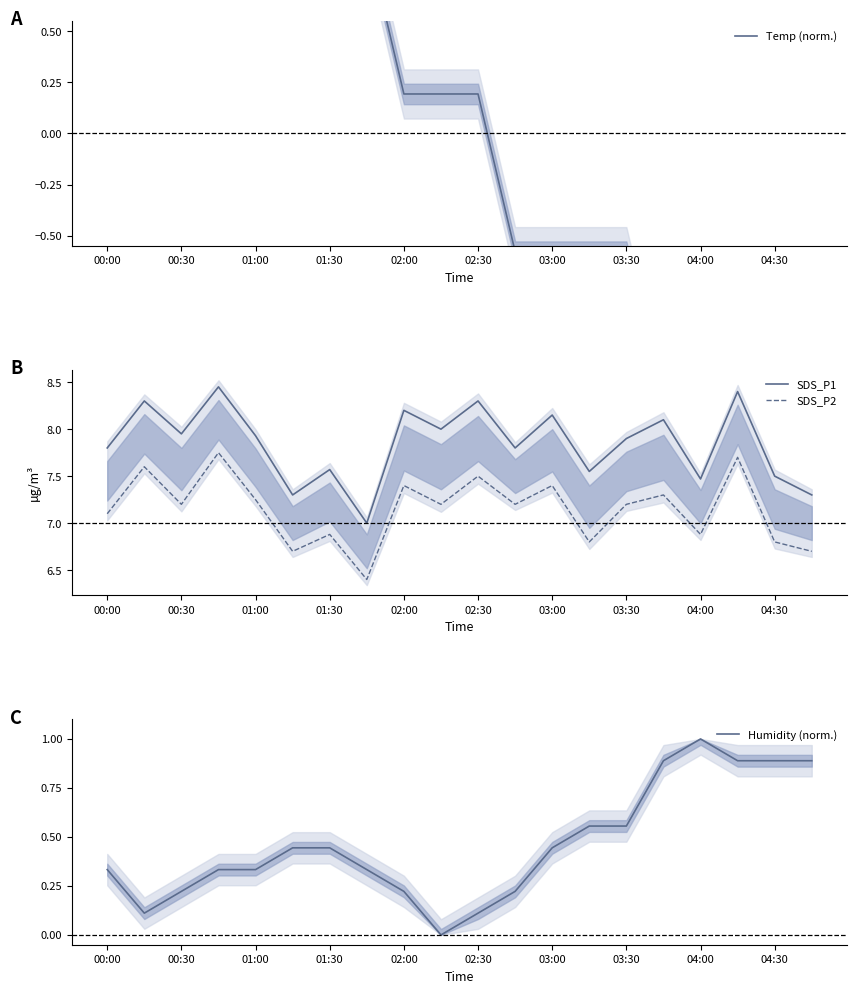

Is this an area chart (filled region under the line)?

No